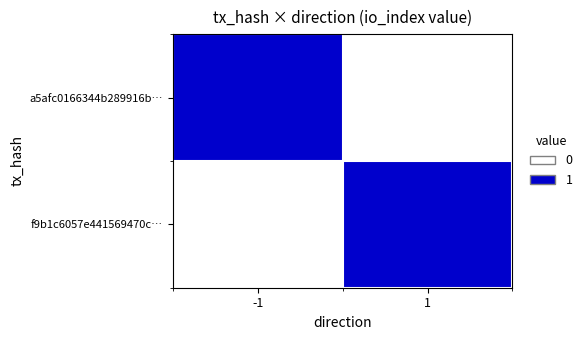

Between -1 and 1, which series saw the biggest shift?

a5afc0166344b289916b…